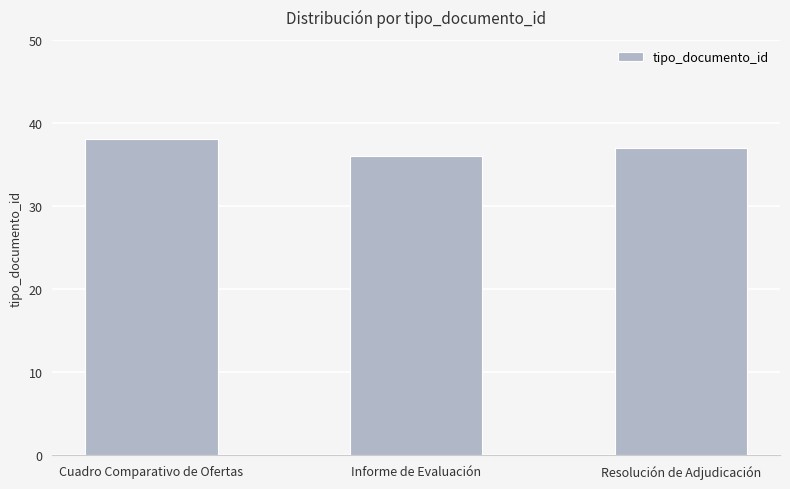

What is the value of the 3rd bar from the left?

37